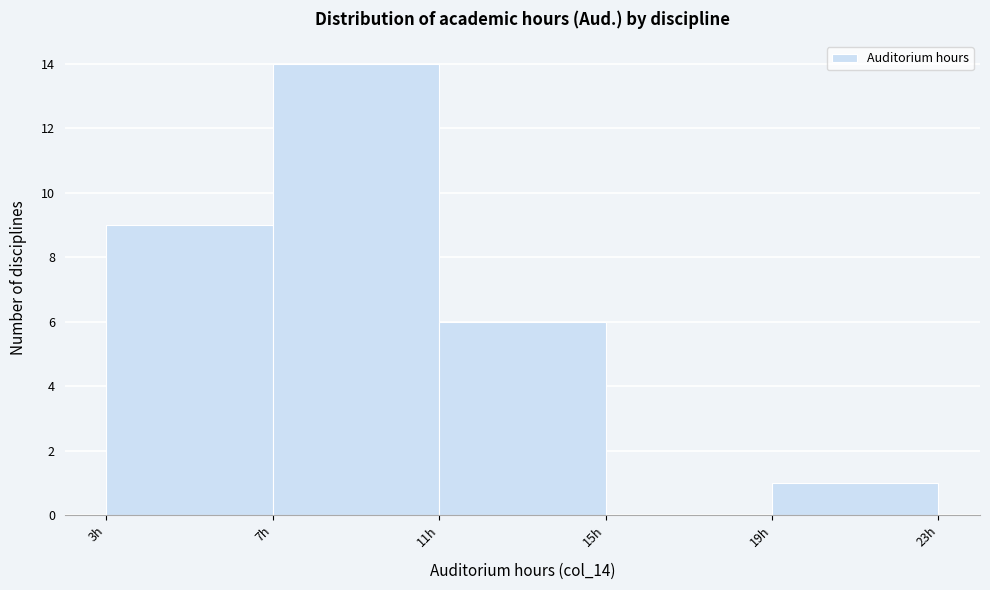

How tall is the bar that spans 19 to 23 on the x-axis? The values are not printed on the chart, so give them approximately, as read against the axis.

1